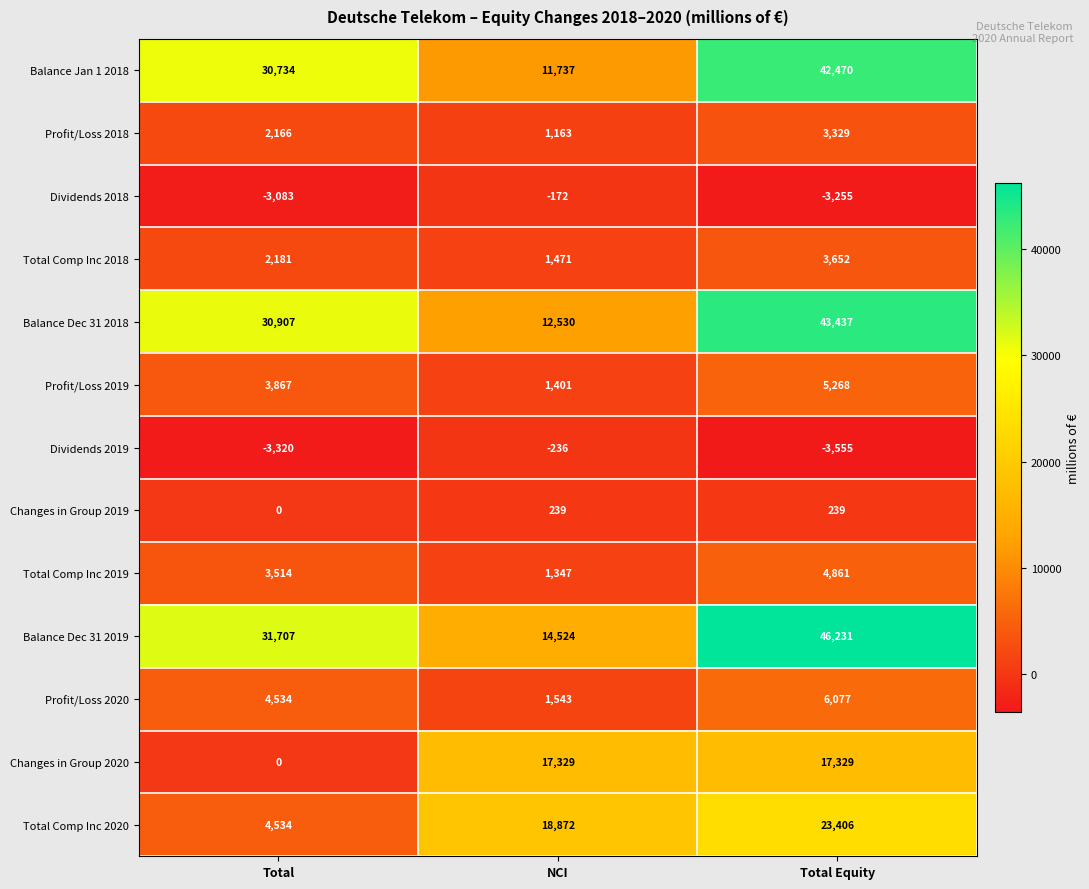

At which label is Total Comp Inc 2018 closest to 2561?

Total